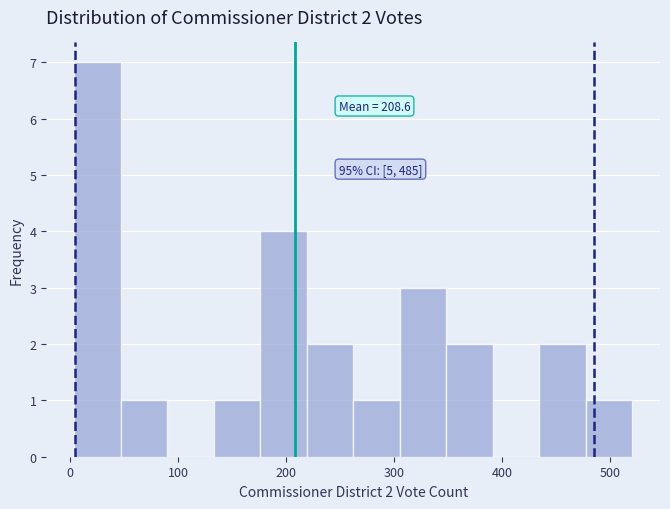

Over which range of the x-axis is the bar tallest?

4 to 47